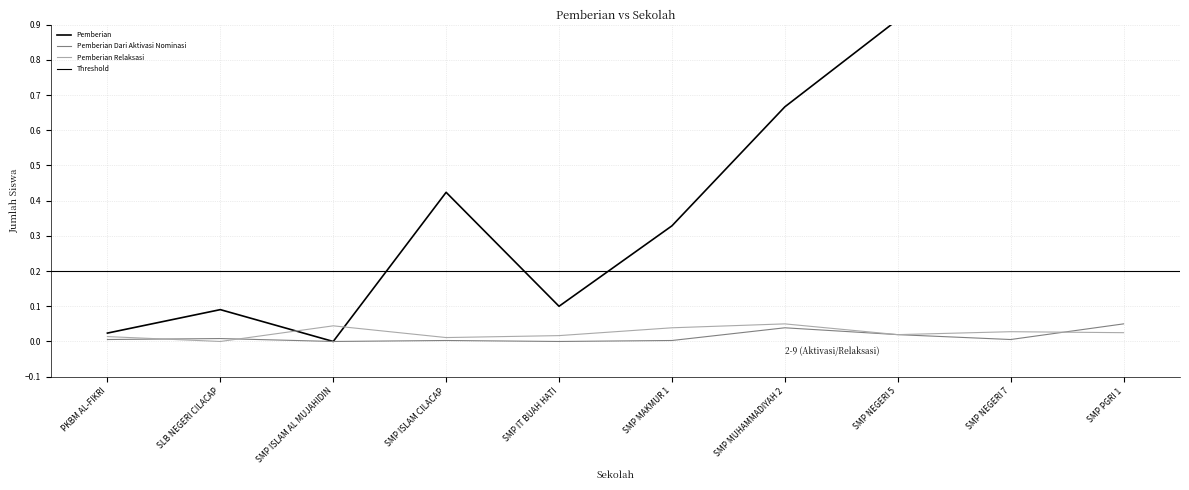

True or false: Pemberian Relaksasi and Pemberian intersect in this chart.

True